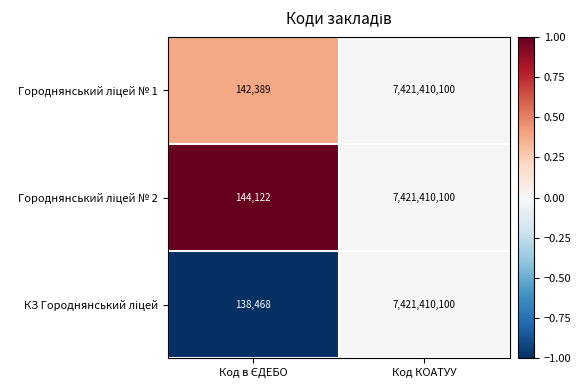

What is the maximum value shown in the chart?

7421410100